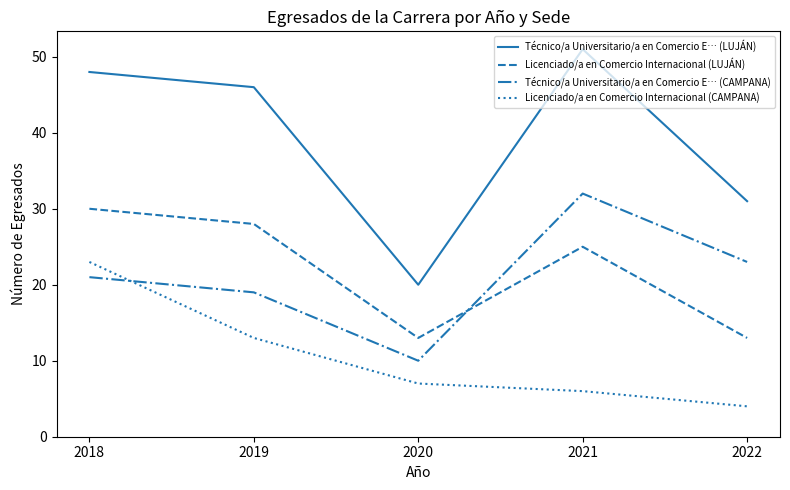

Does the chart display data point markers on the line(s)?

No